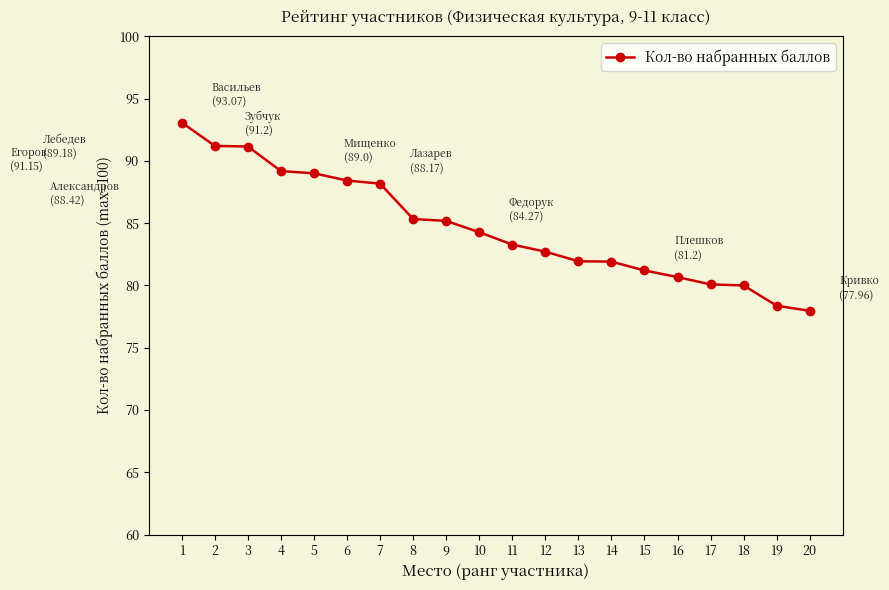

What is the sum of all values?

1693.1